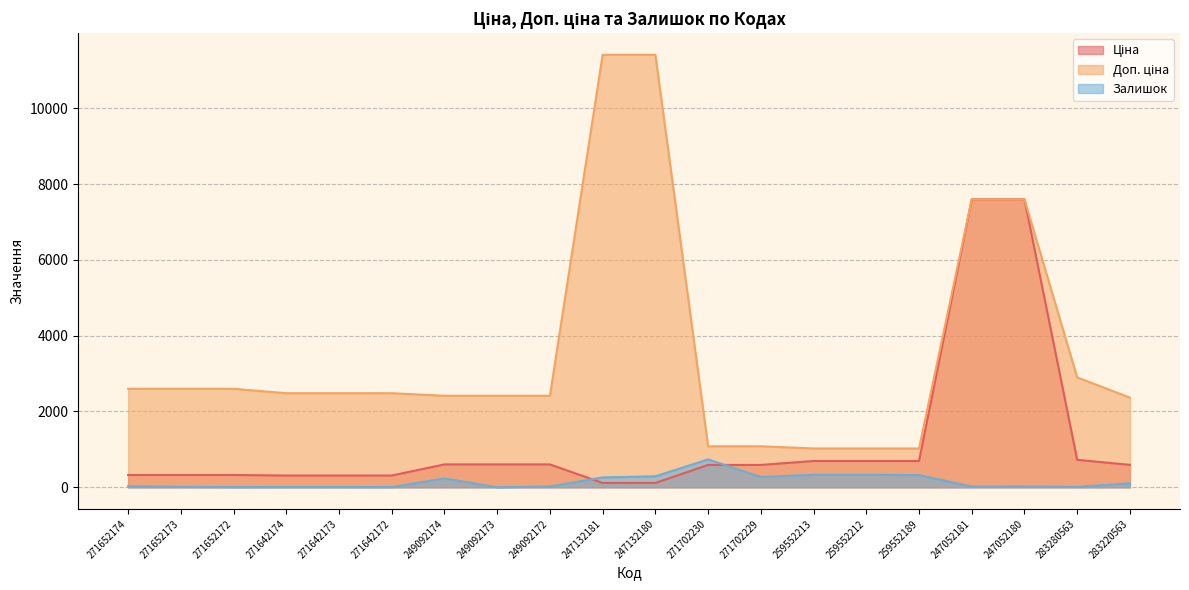

What is the difference between the second highest and second lowest values in the Залишок series?

328.0